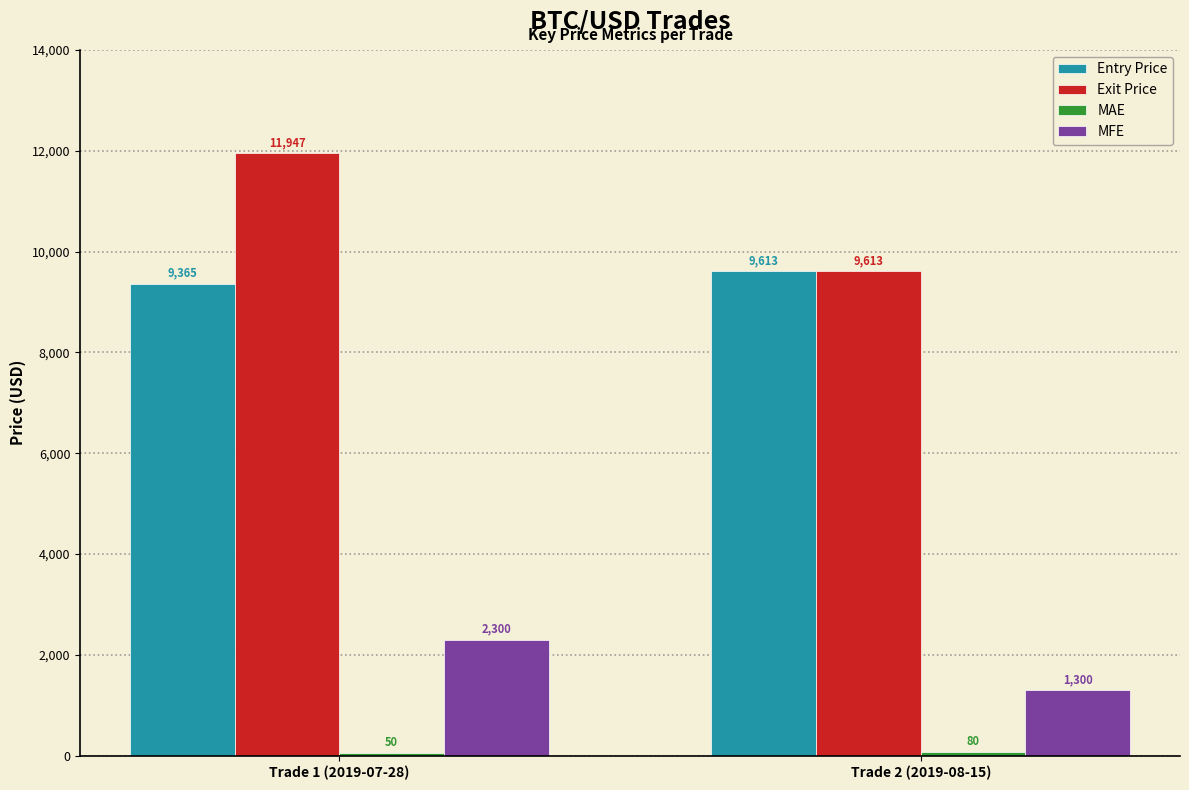

Rank the categories by MFE value from highest to lowest.

Trade 1 (2019-07-28), Trade 2 (2019-08-15)